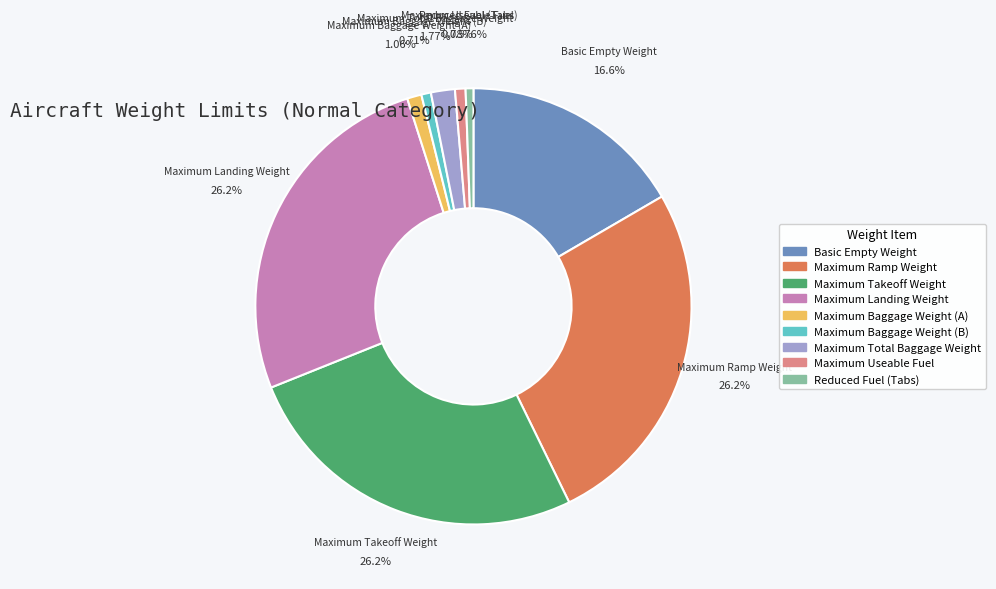

Rank the categories by value from highest to lowest.

Maximum Ramp Weight, Maximum Takeoff Weight, Maximum Landing Weight, Basic Empty Weight, Maximum Total Baggage Weight, Maximum Baggage Weight (A), Maximum Useable Fuel, Maximum Baggage Weight (B), Reduced Fuel (Tabs)